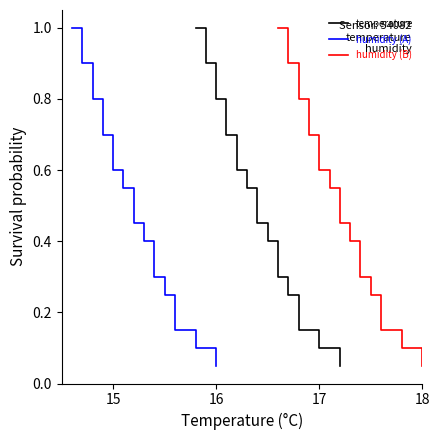

At which category is the sum across all series the highest?

15